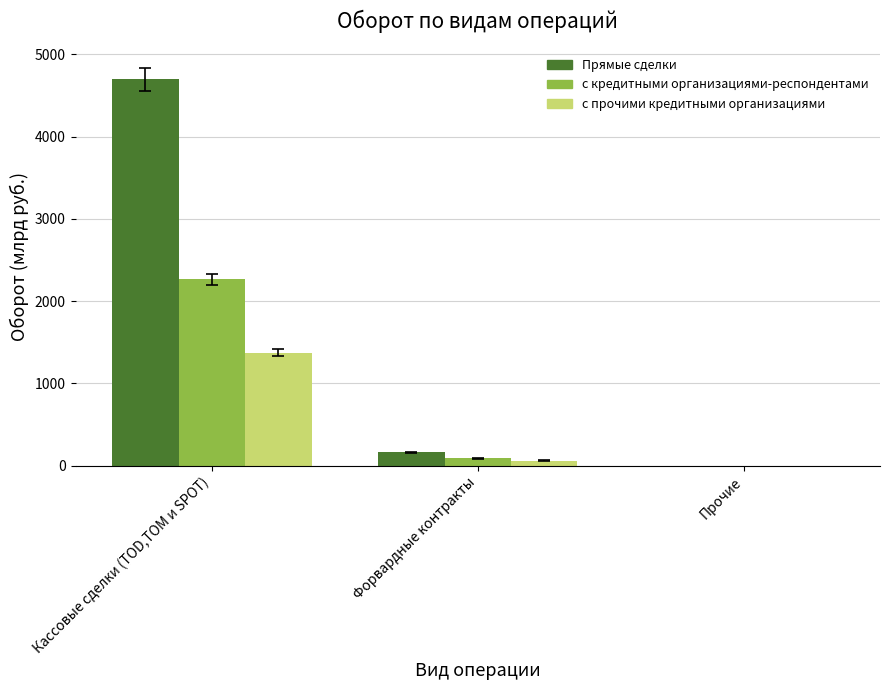

What is the total value across all series at Кассовые сделки (TOD,TOM и SPOT)?

8340.6